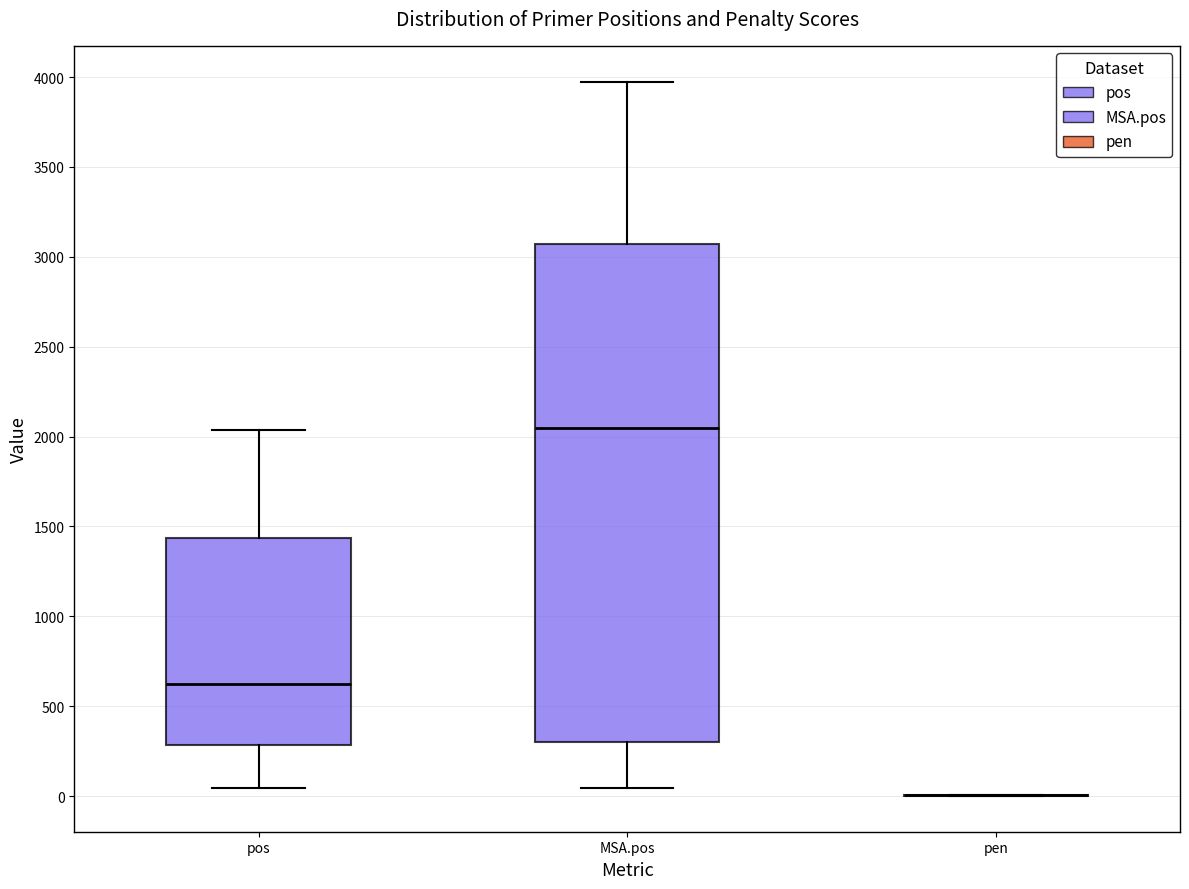

Reading left to right, read every box against the y-axis: the position of its median line, the range the box covers, and the ends of its whiskers. The values are not printed on the chart, so give them approximately, as read against the axis.

pos: median 650, box 300 to 1450, whiskers 50 to 2050
MSA.pos: median 2050, box 300 to 3050, whiskers 50 to 4000
pen: box collapsed to a line at 0, whiskers 0 to 0